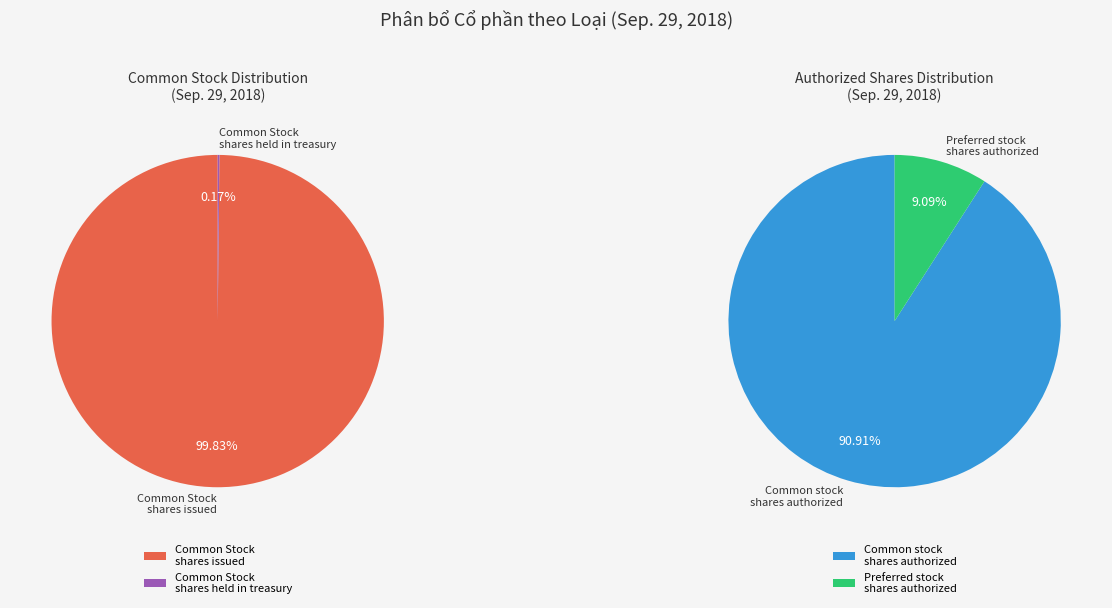

What is the largest slice in the pie chart?

Common stock, shares authorized